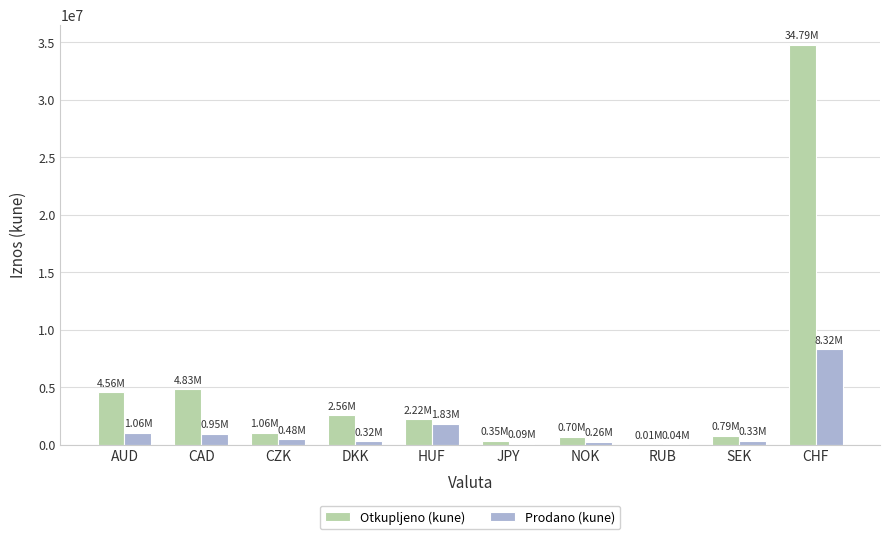

Which category has the highest value in the Otkupljeno (kune) series?

CHF